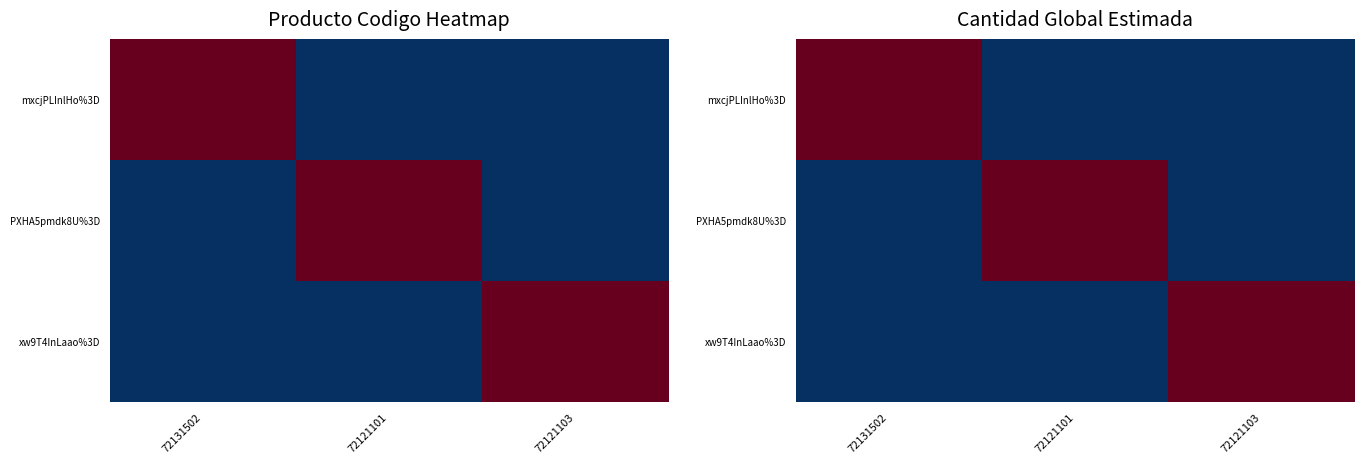

What is the difference between the highest and lowest values at 72131502?

1